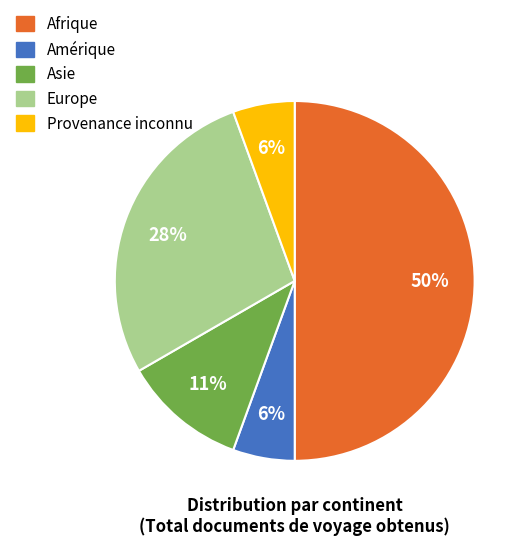

To the nearest percent, what is the combined percentage of Asie and Provenance inconnu?

17%